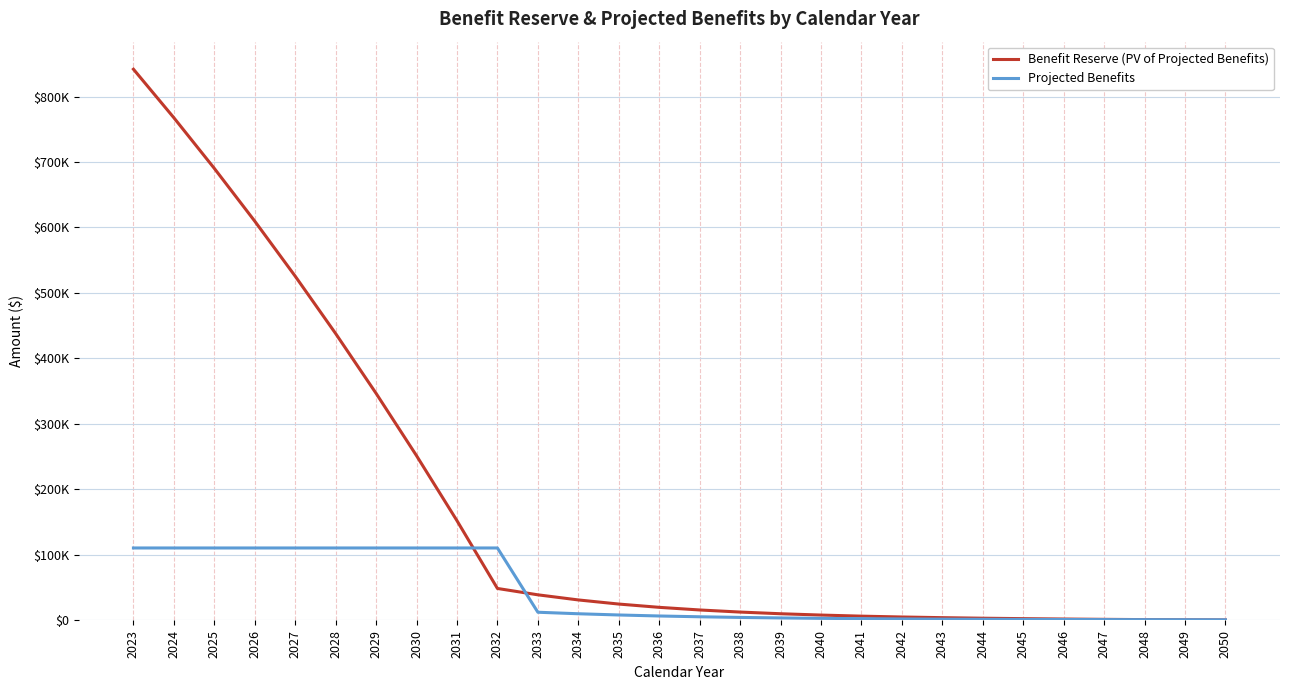

What is the value of the Benefit Reserve (PV of Projected Benefits) point at the 1st from the left?

841740.6